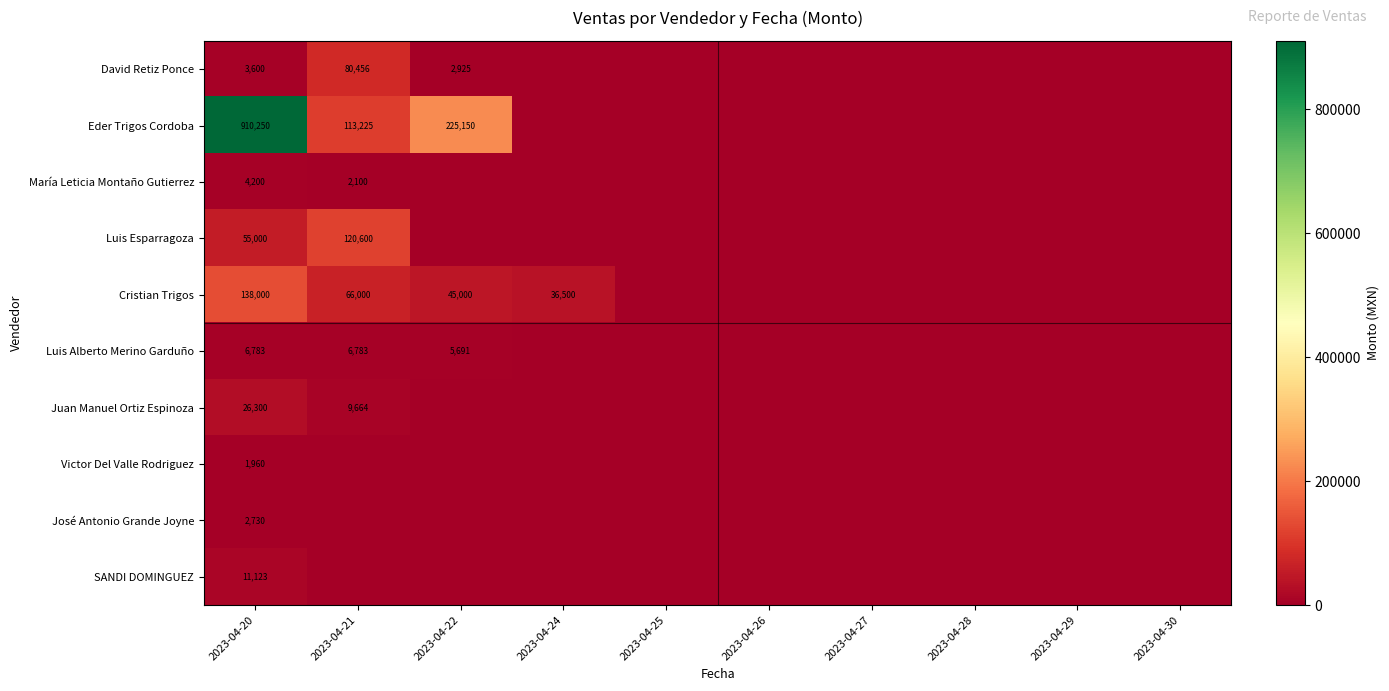

What is the difference between the maximum and minimum values in the David Retiz Ponce series?

80456.0